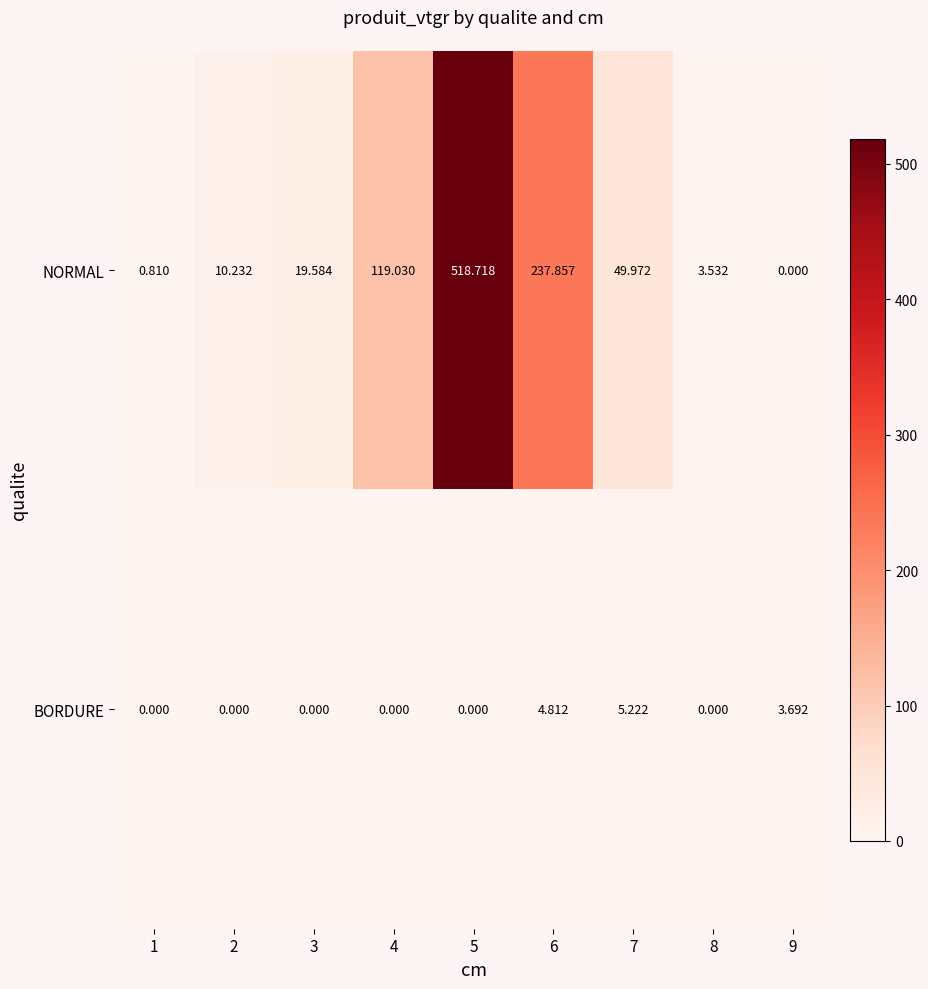

Which series has the largest total across all categories?

NORMAL